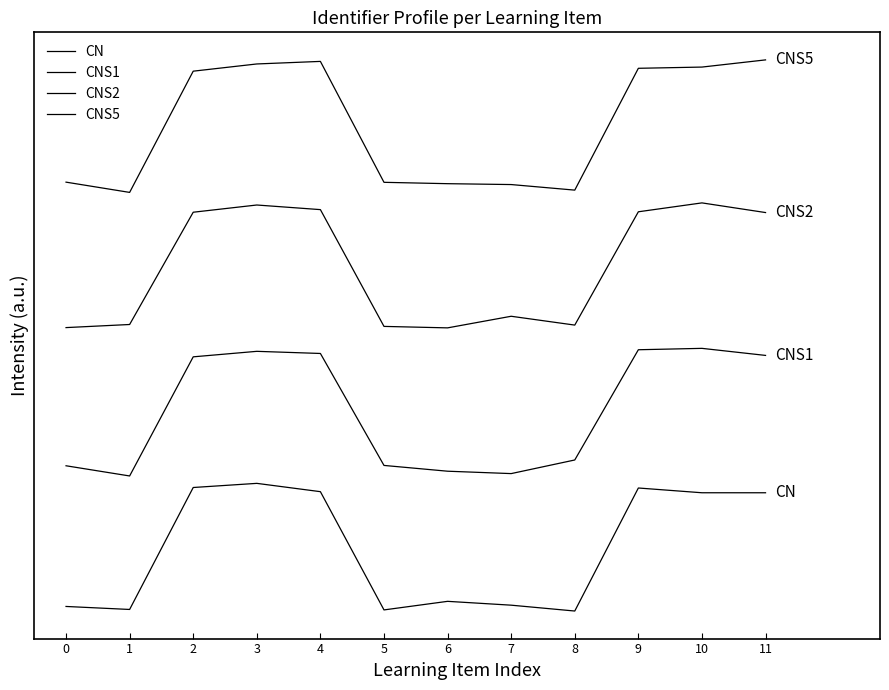

Does the chart have visible grid lines?

No